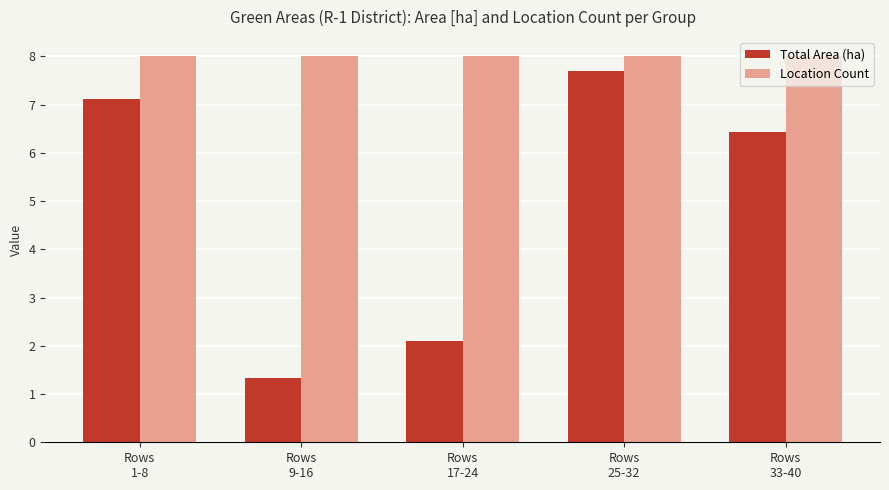

What is the total value across all series at Rows
1-8?

15.1